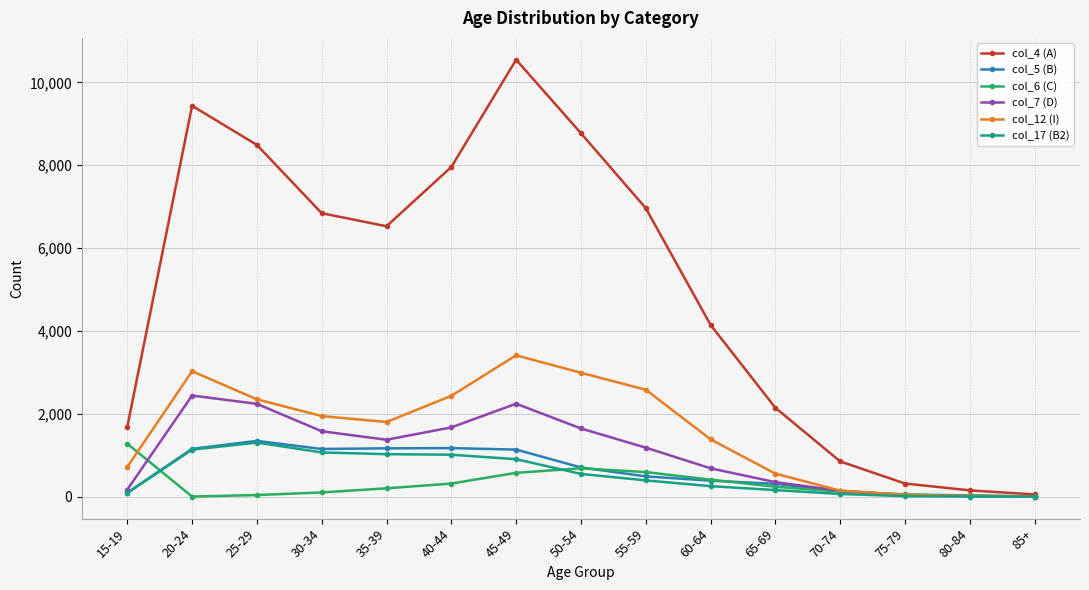

What is the difference between the col_4 (A) values at 20-24 and 65-69?

7287